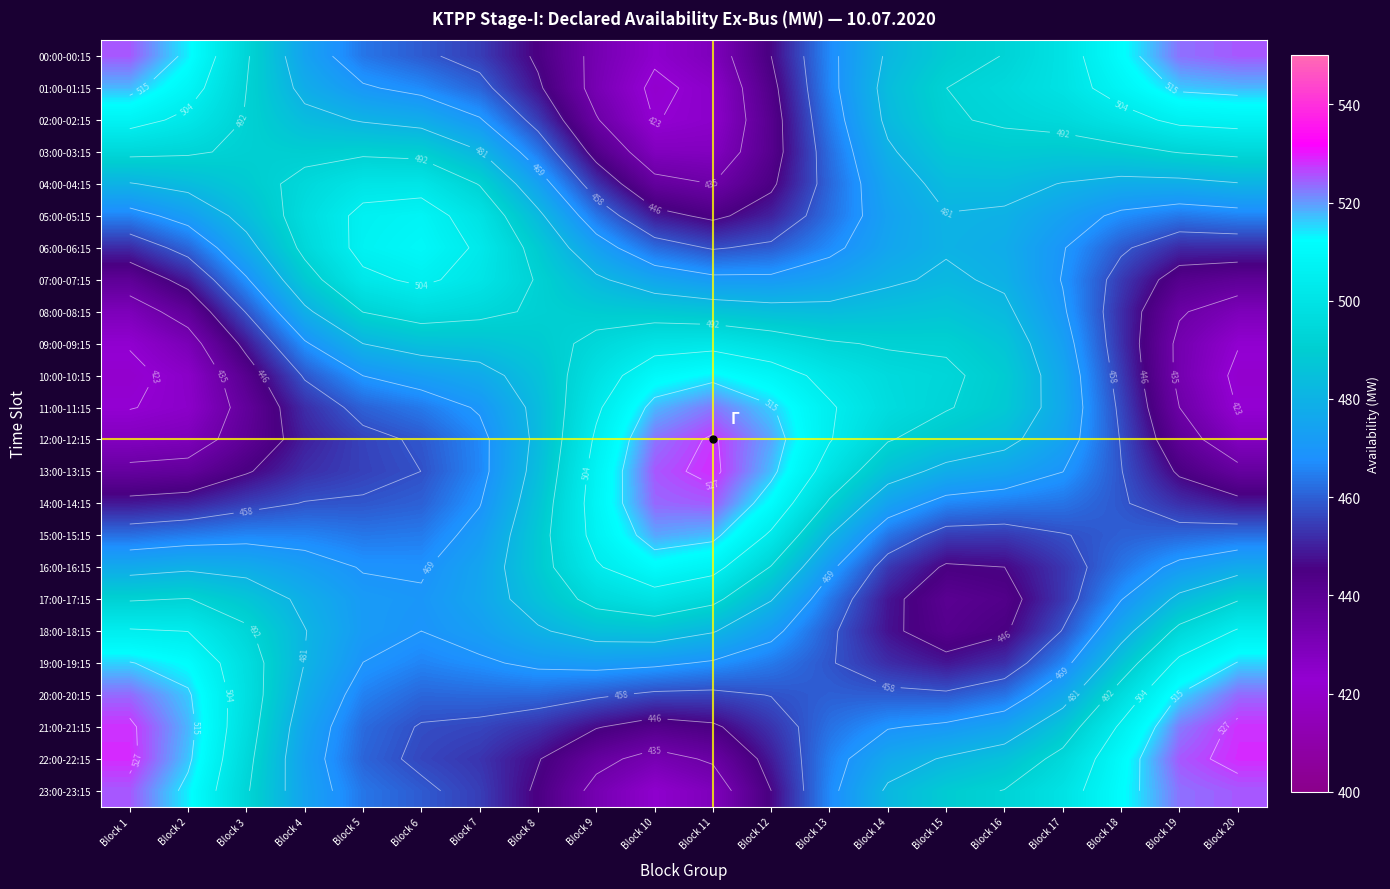

Between Block 1 and Block 7, which series saw the biggest shift?

22:00-22:15